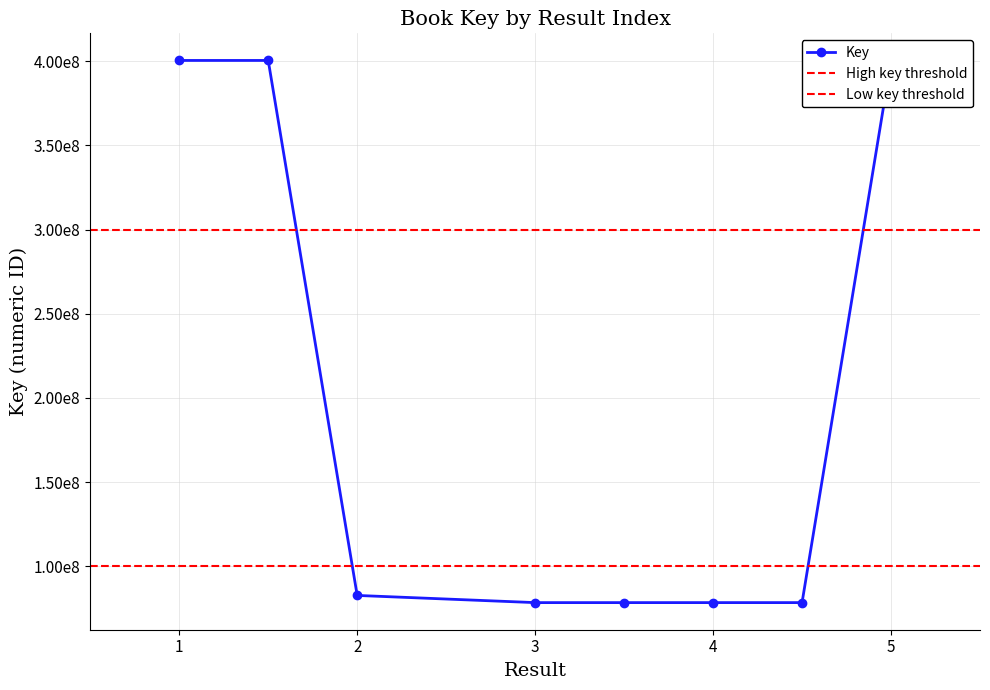

What is the sum of the values at 4 and ?

156936730